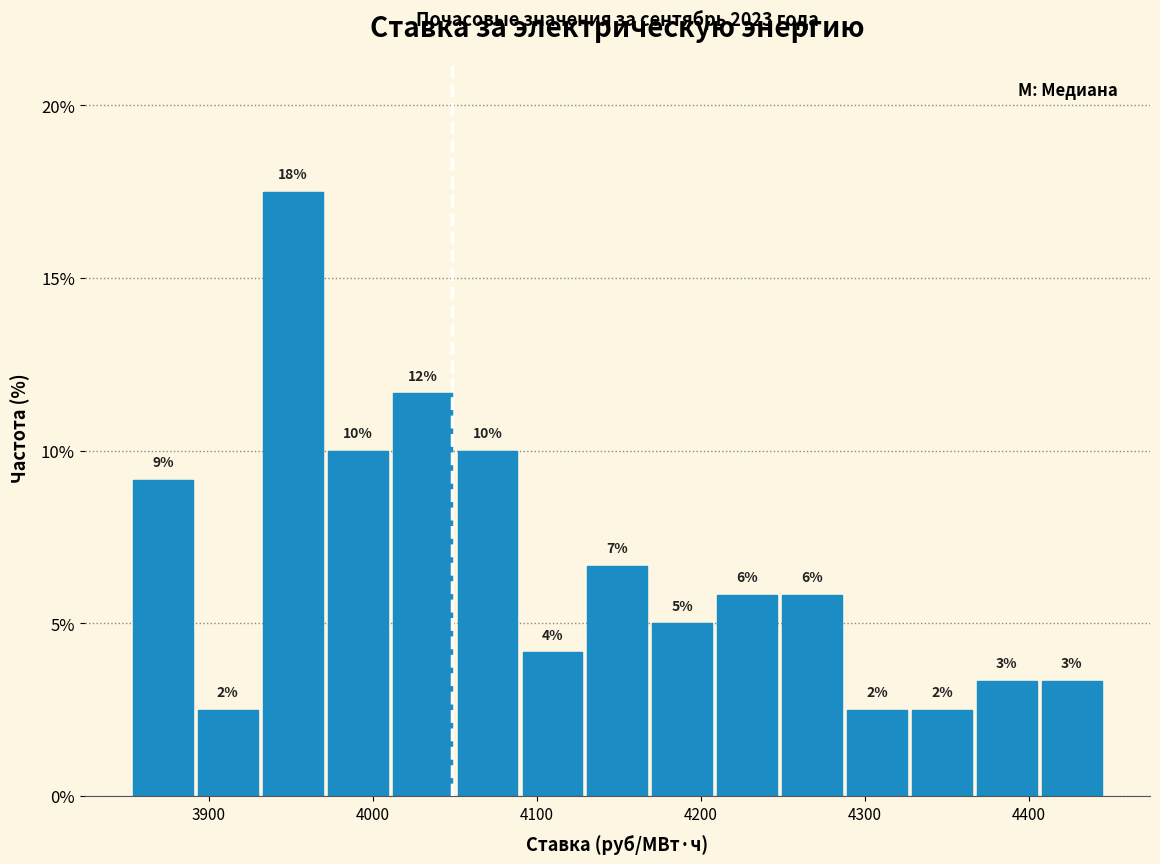

Read against the x-axis, roughly where is the centre of the tallest bar?

3950